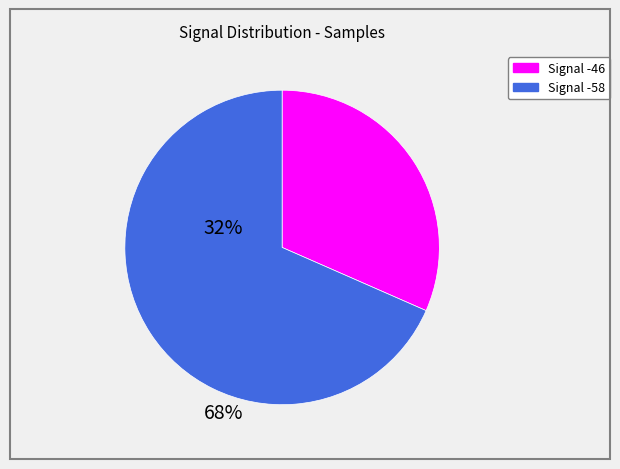

How many segments does this pie chart have?

2